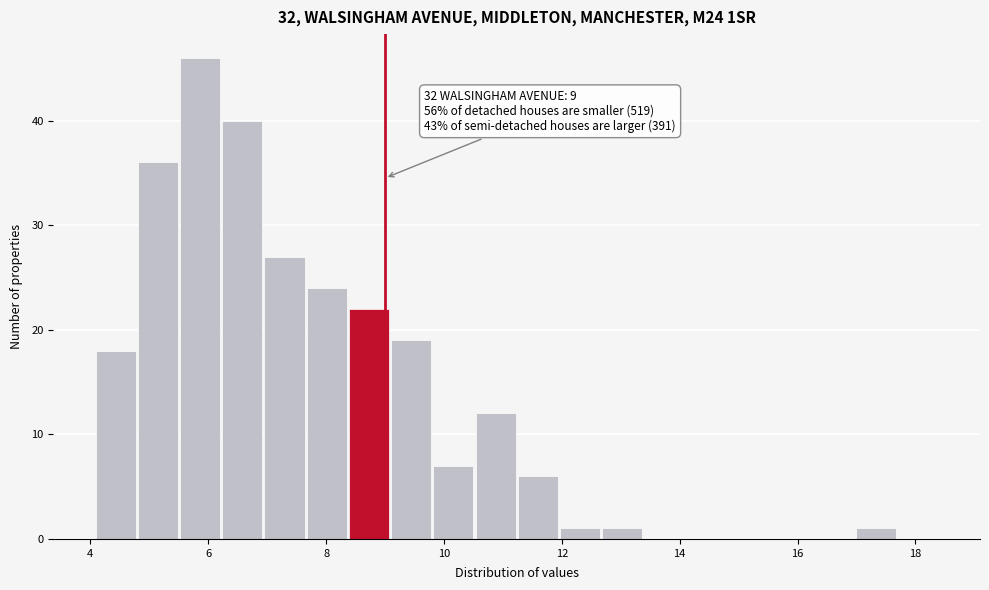

Around what value on the x-axis is the tallest bar? Give the approximate position of its centre, as read against the axis.

5.8